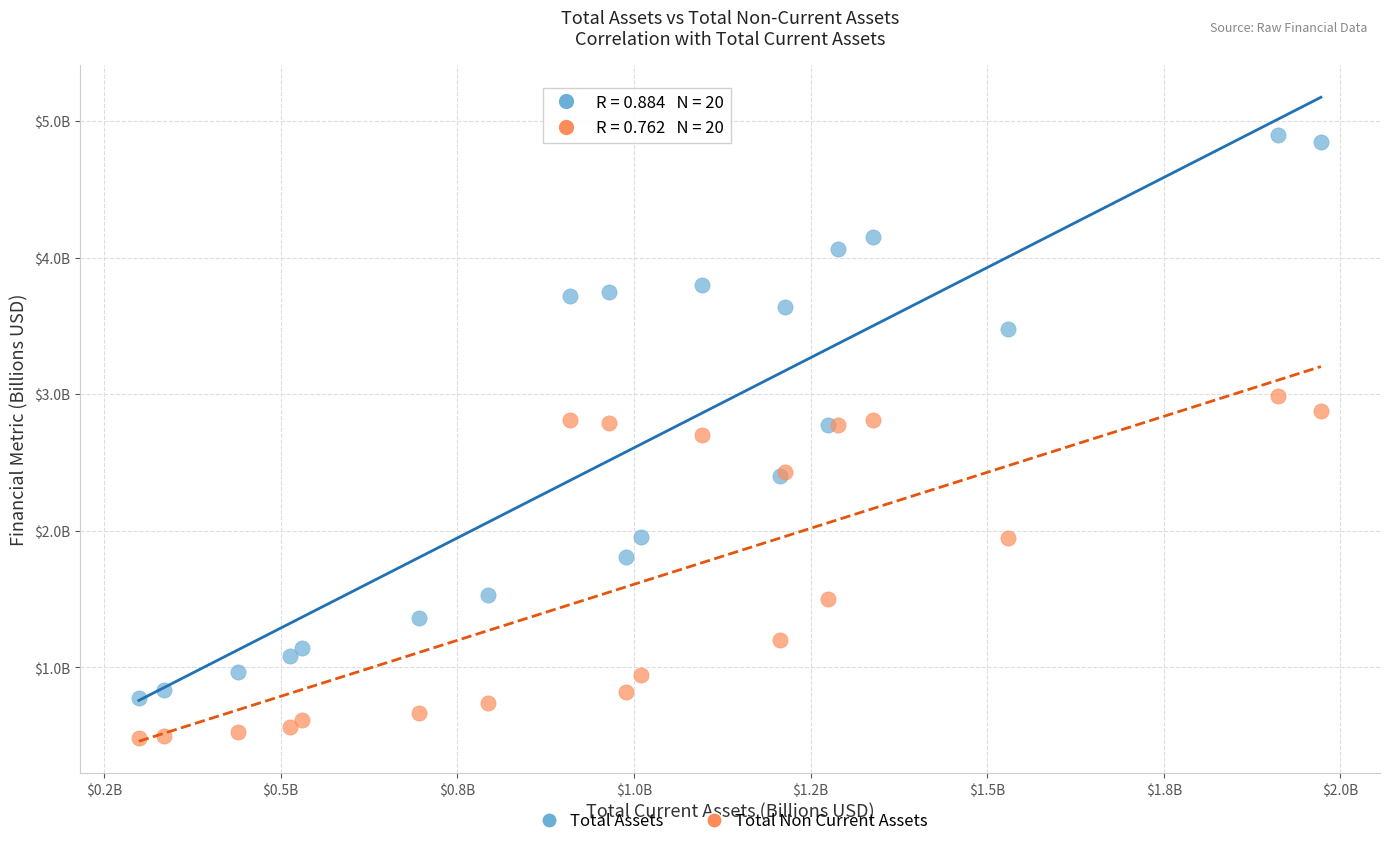

Which series reaches the minimum Y coordinate?

Total Non Current Assets